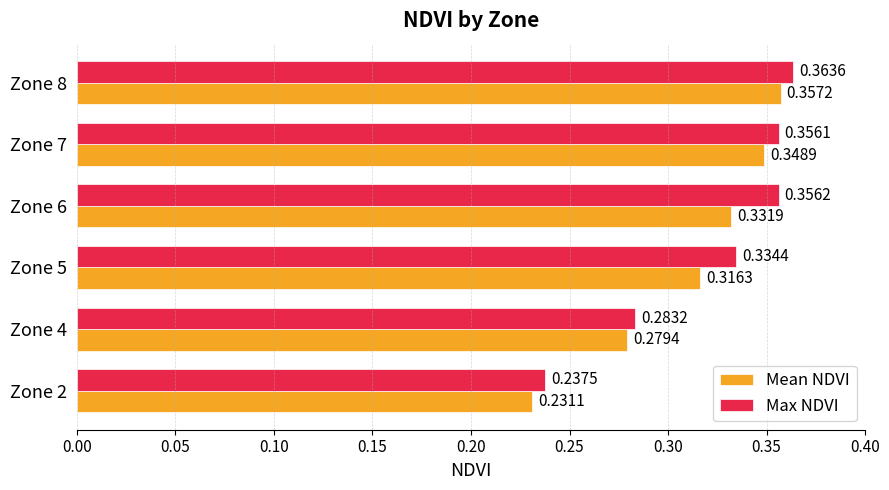

Rank the series by their maximum value, from highest to lowest.

Max NDVI, Mean NDVI